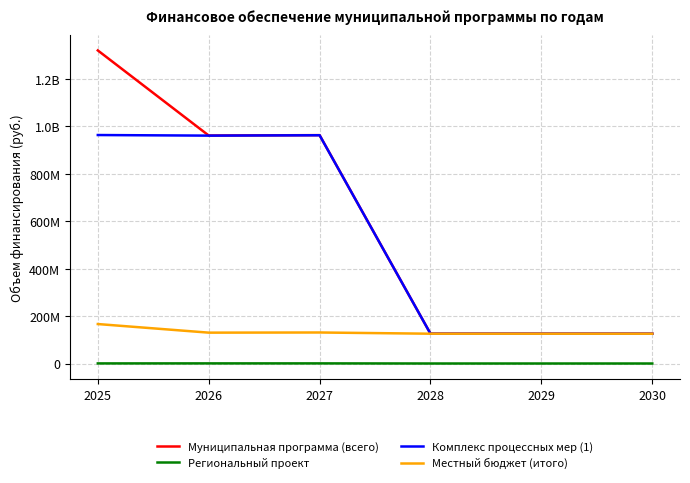

At how many categories does at least one series exceed 317412481?

3